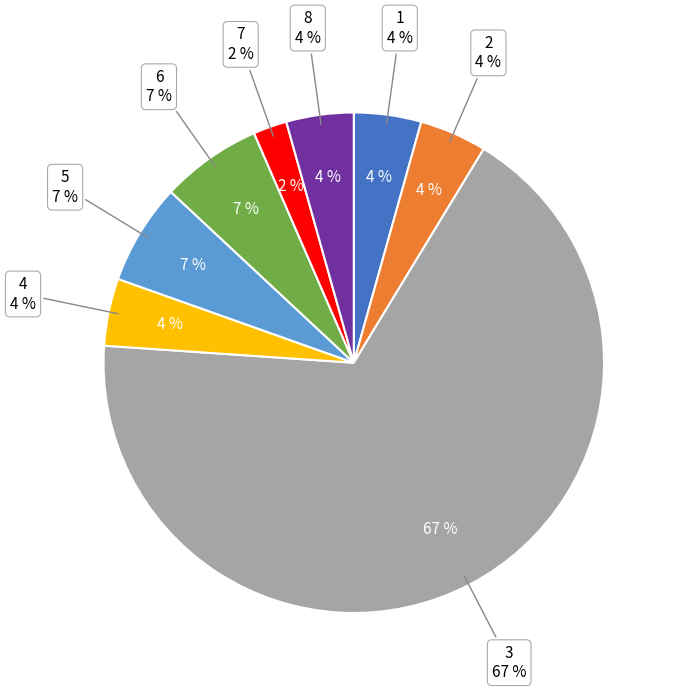

To the nearest percent, what is the average slice percentage?

12%